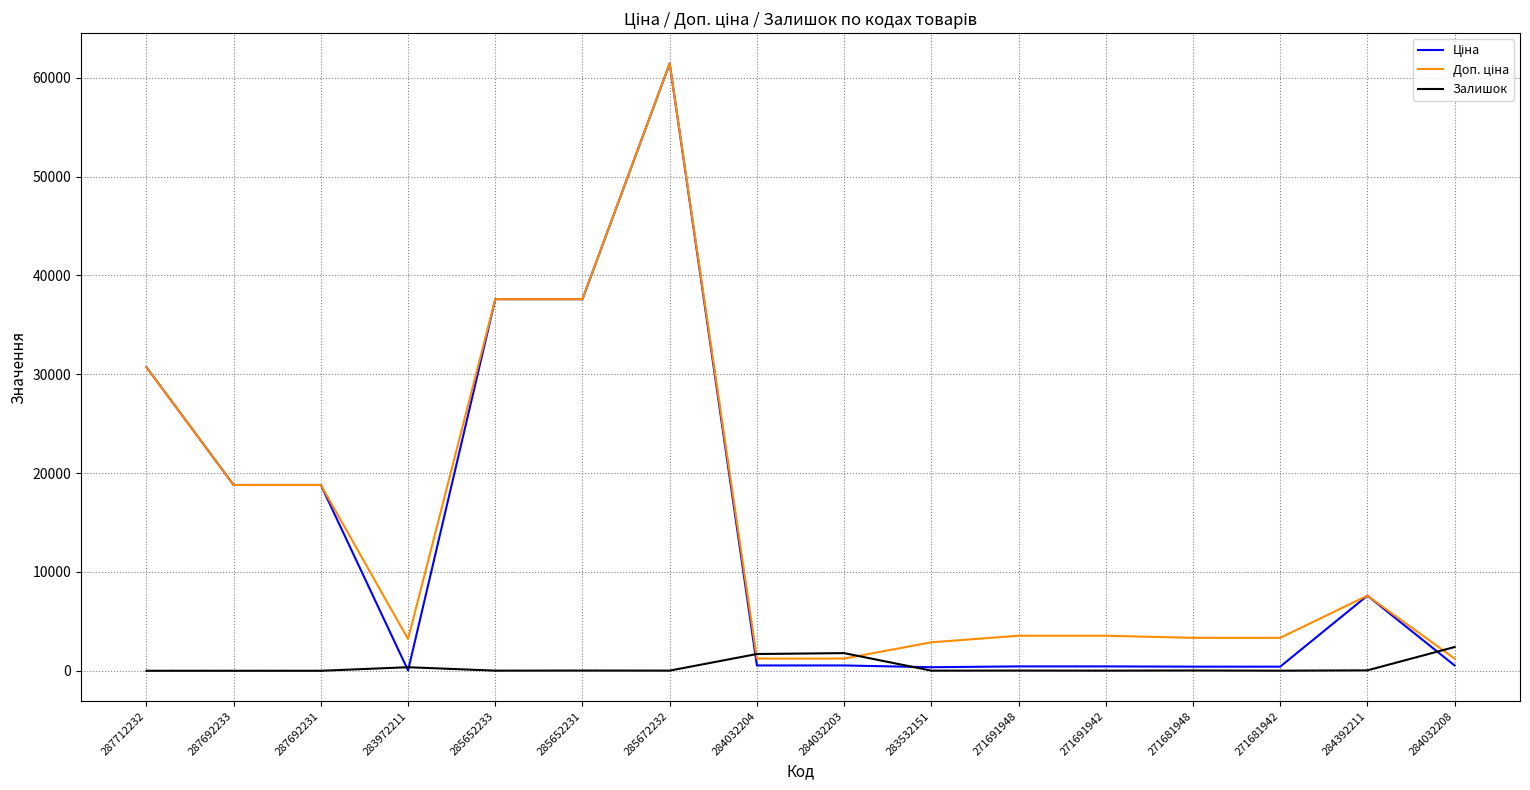

What is the maximum value shown in the chart?

61434.3